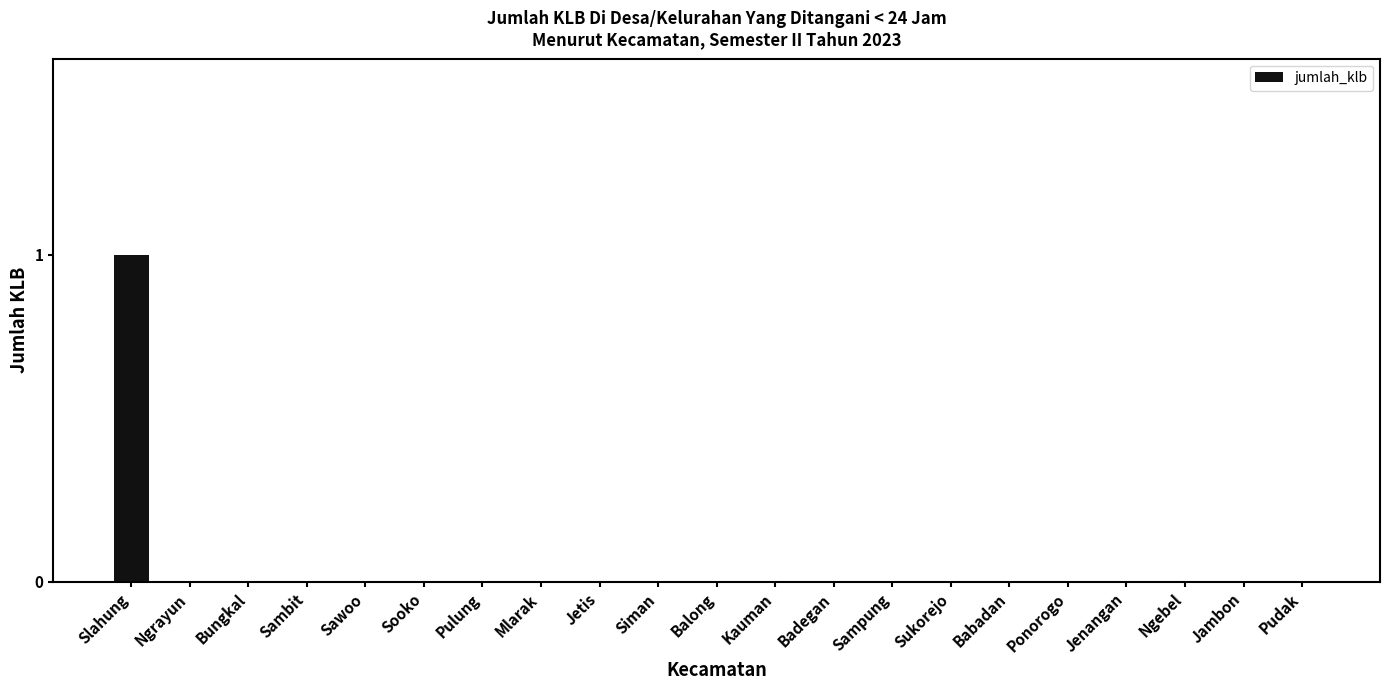

Which label corresponds to the largest value in the chart?

Slahung